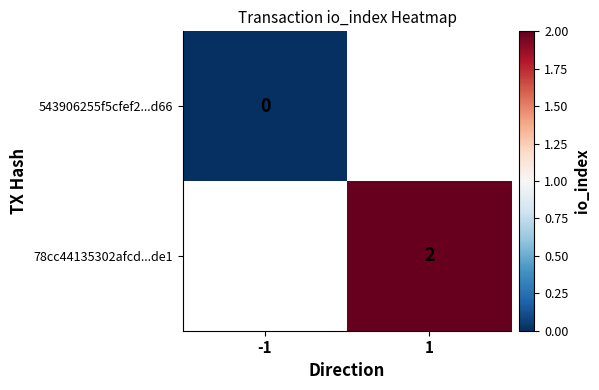

Is the value of 543906255f5cfef2...d66 at -1 greater than the value of 78cc44135302afcd...de1 at 1?

No